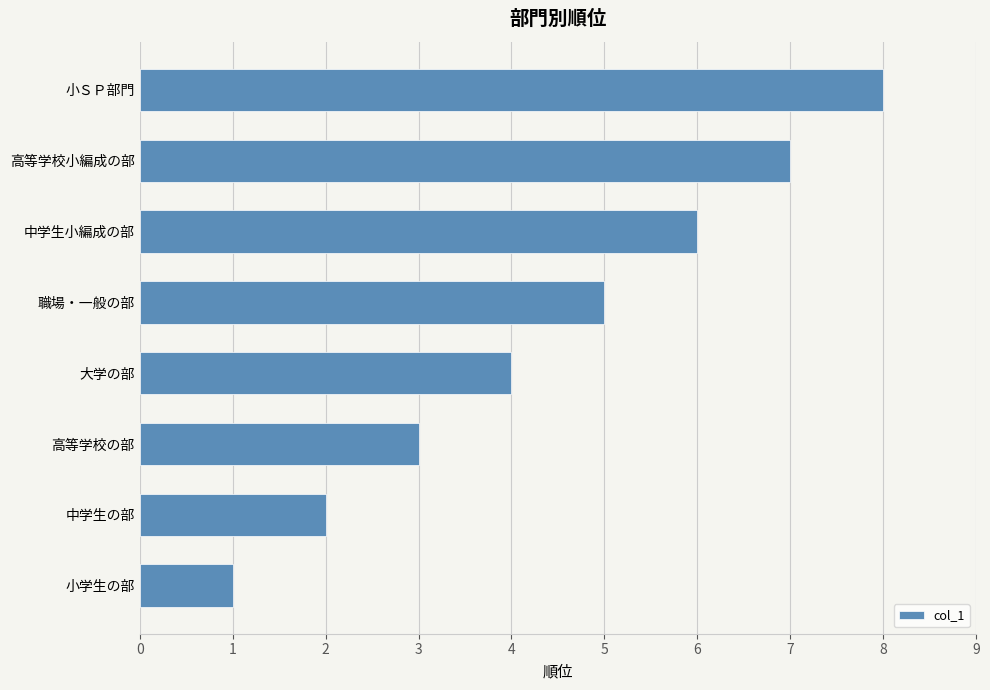

What is the sum of the values at 中学生の部 and 中学生小編成の部?

8